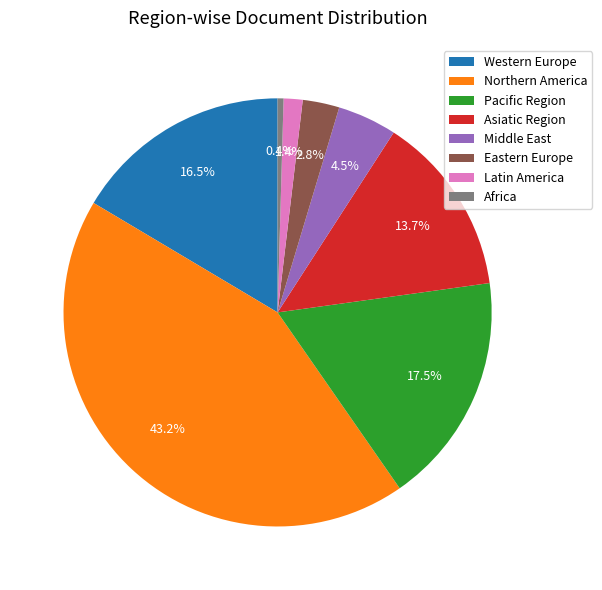

True or false: Northern America accounts for 43% of the total.

True